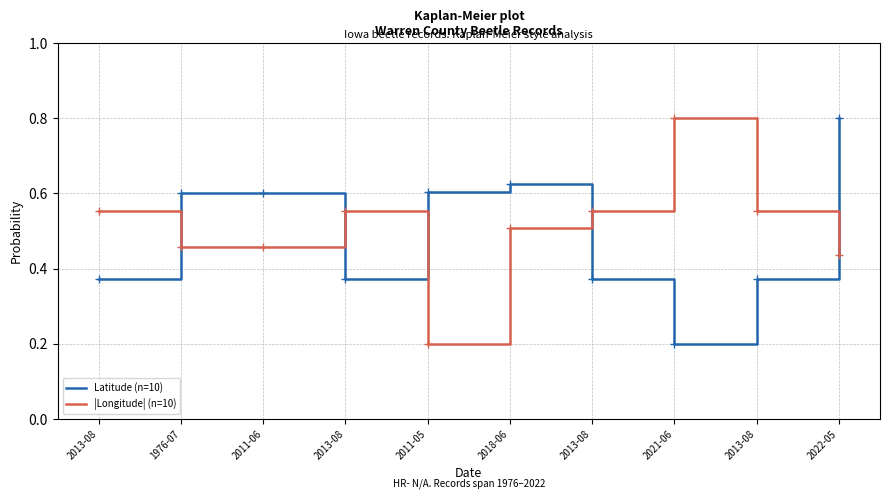

What is the total value across all series at 2013-08?

0.9